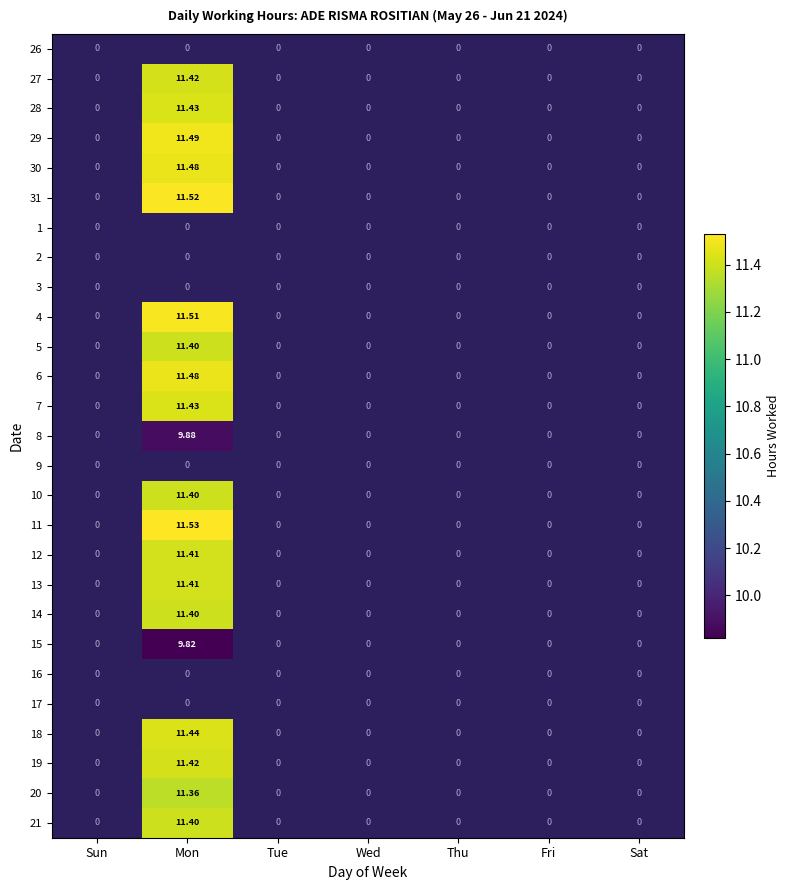

Which category has the highest value in the 31 series?

Mon